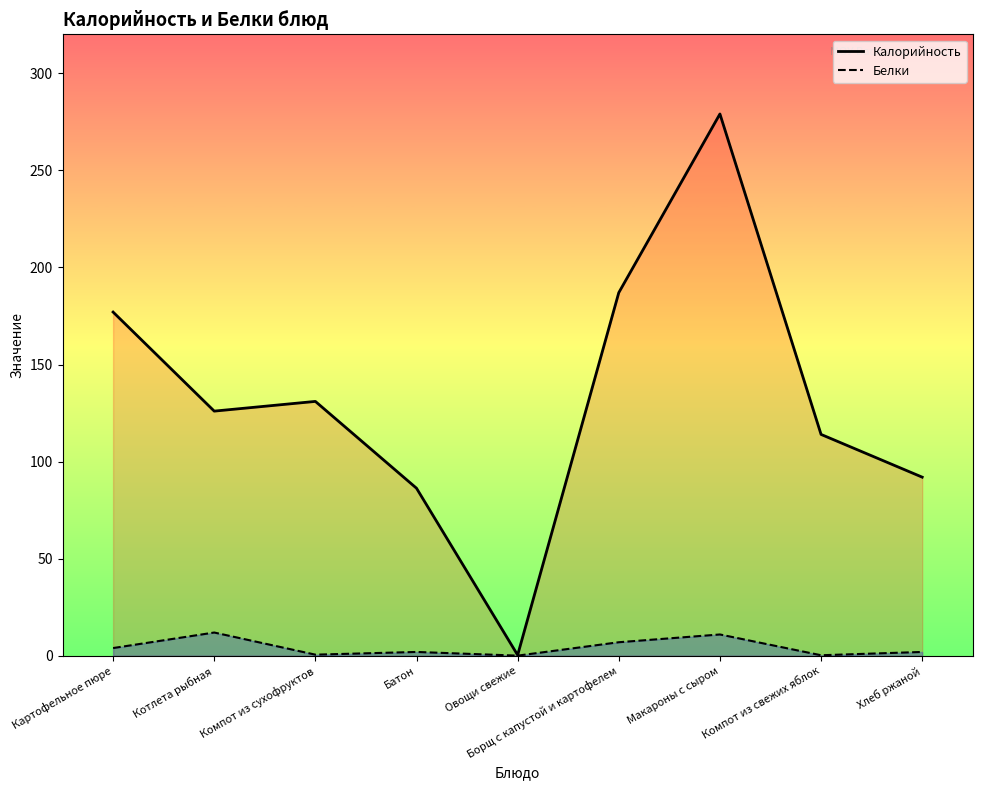

Between Компот из сухофруктов and Батон, which series saw the biggest shift?

Калорийность